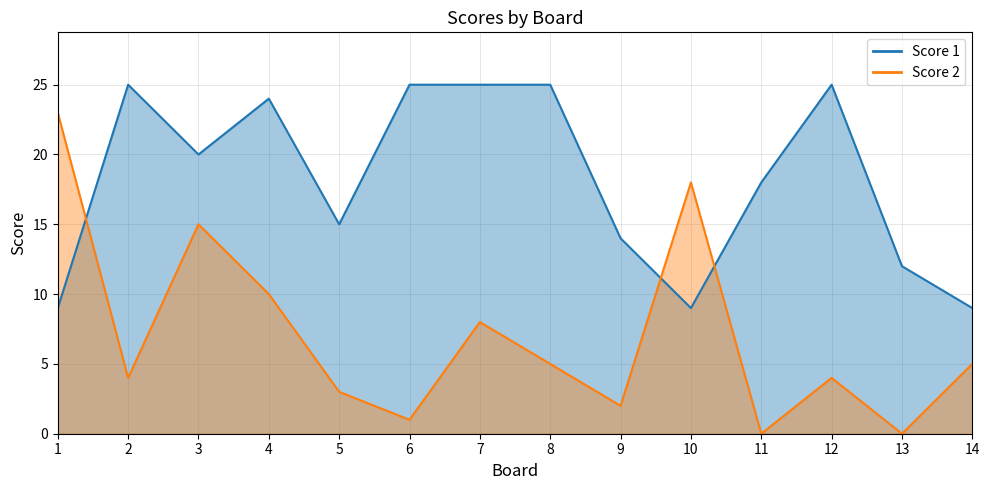

At which category does Score 2 reach its first local peak?

3